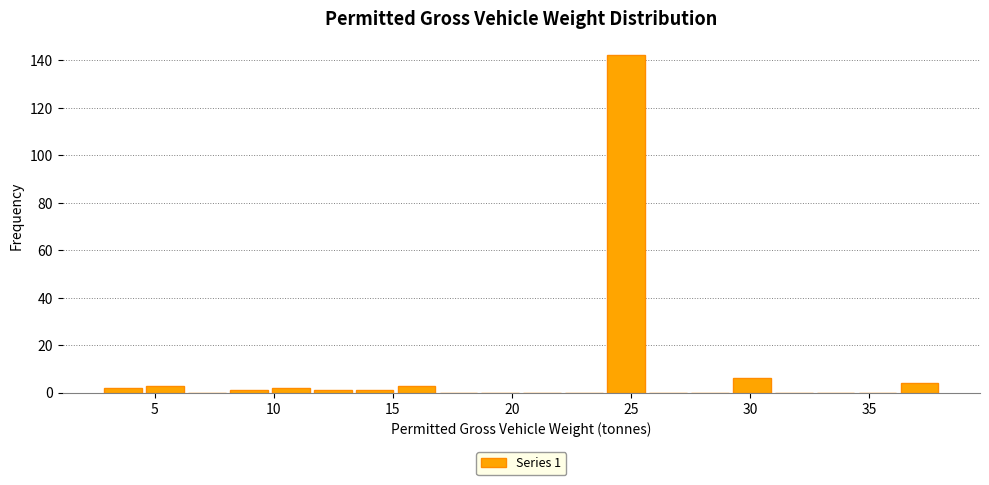

Around what value on the x-axis is the tallest bar? Give the approximate position of its centre, as read against the axis.

25.0